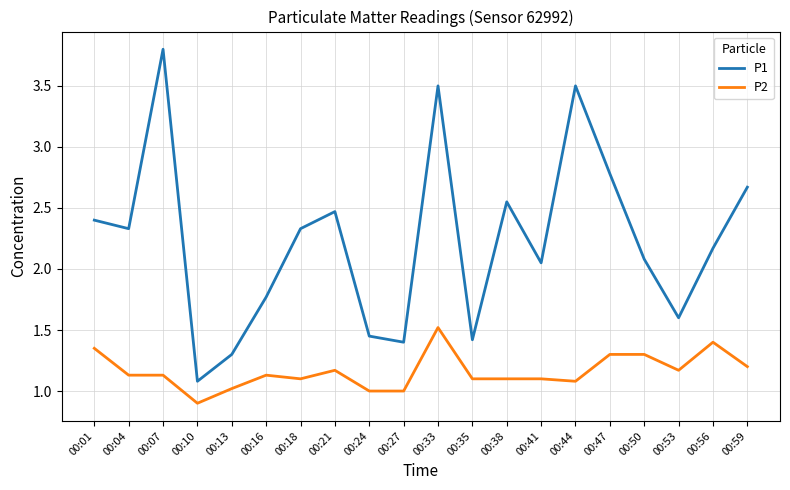

Which category has the highest value across all series?

00:07